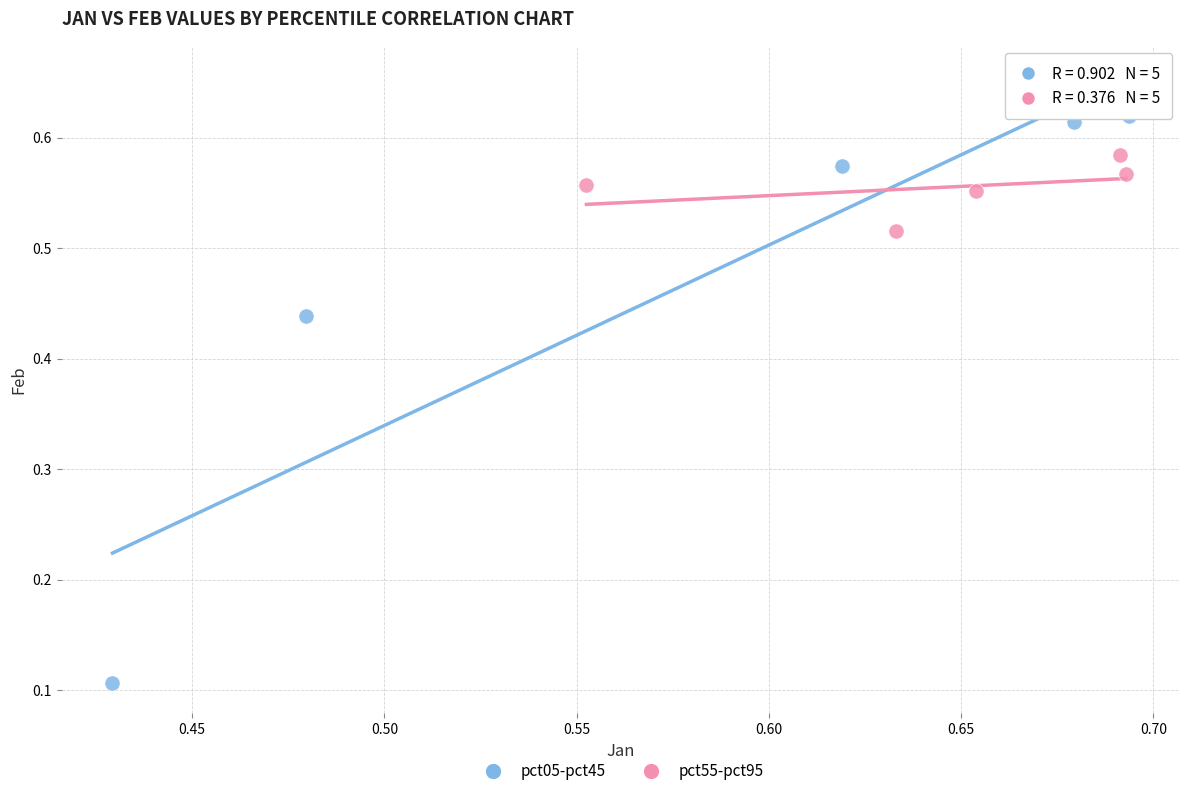

Which series contains the lowest Y value?

pct05-pct45